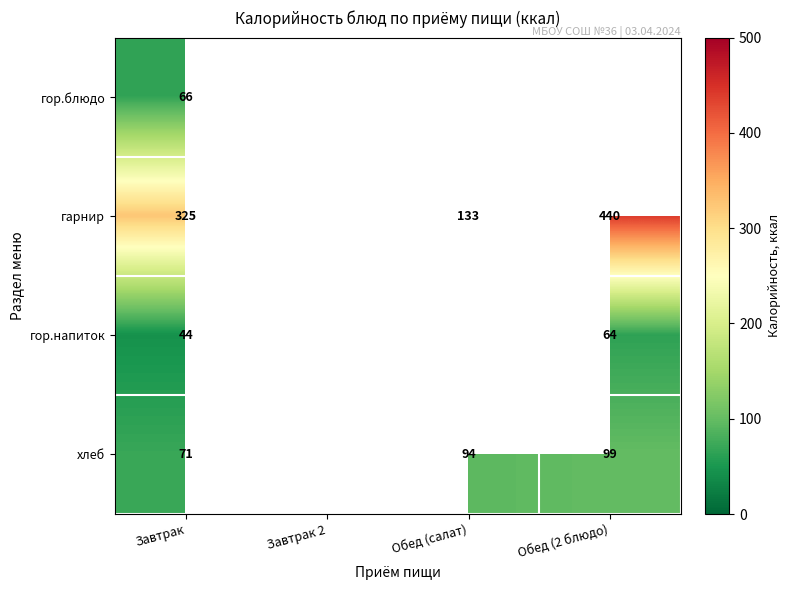

At which category is the sum across all series the highest?

Завтрак